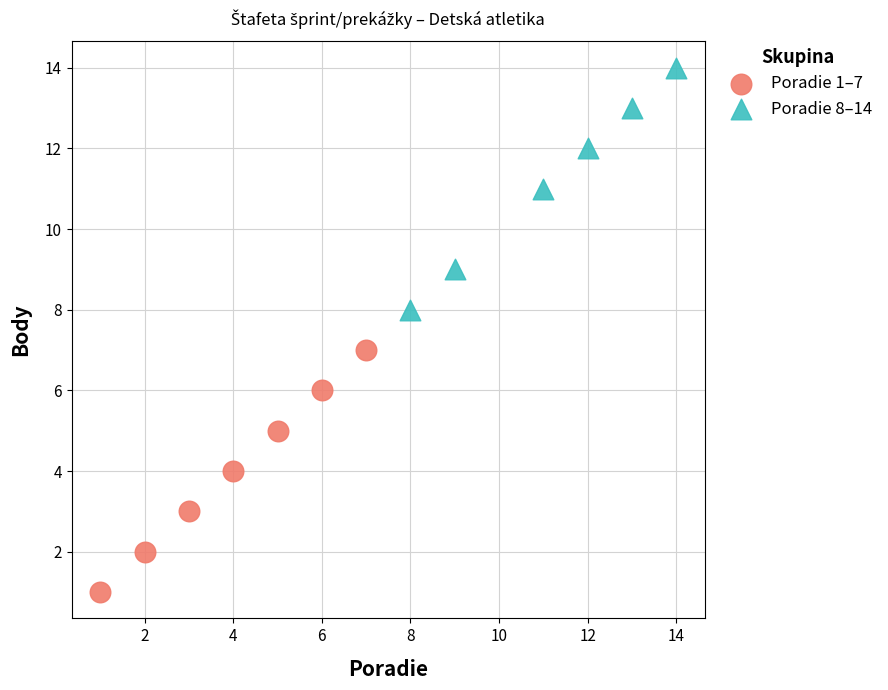

Which series reaches the maximum Y coordinate?

Poradie 8–14